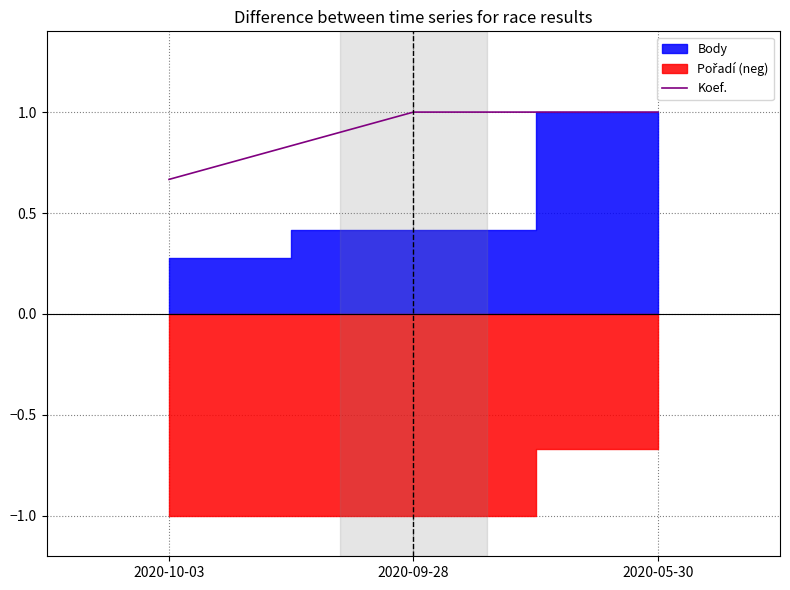

At which label is the value closest to 0?

2020-10-03